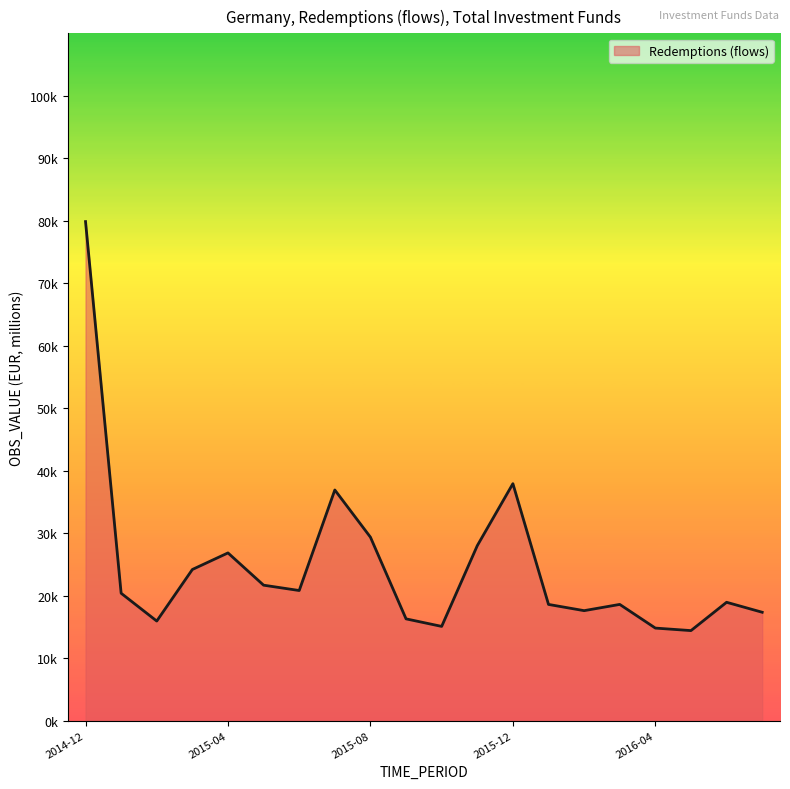

What is the label of the 10th point from the right?

2015-10